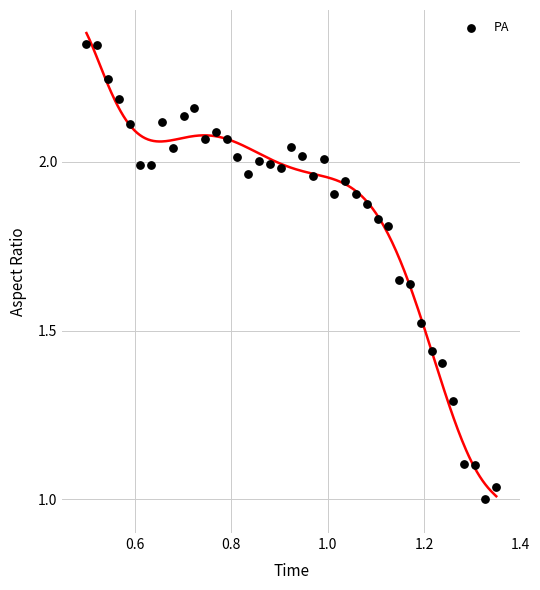

How many points are shown in the scatter plot?

39